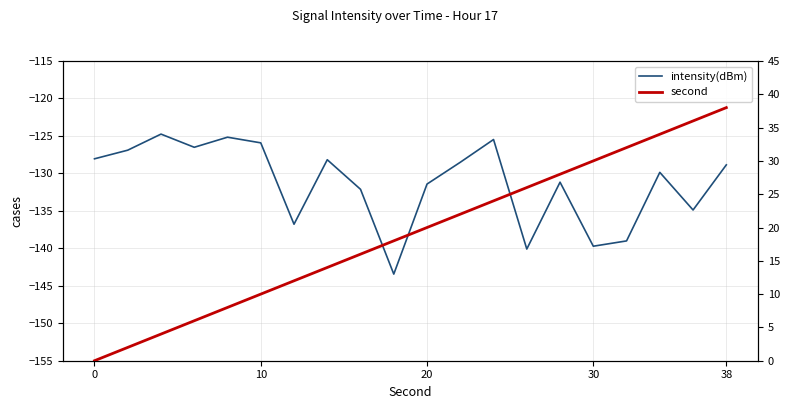

True or false: intensity(dBm) and second cross at least once.

False